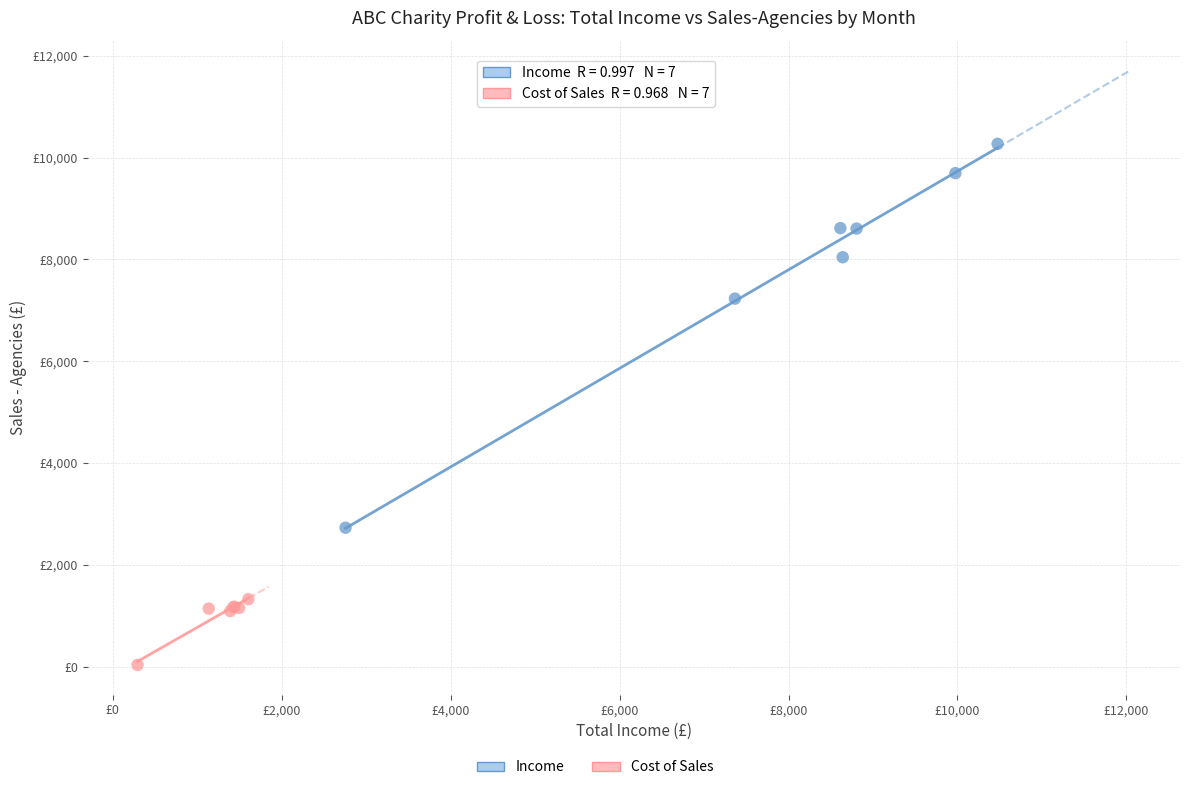

Which series contains the lowest Y value?

Cost of Sales